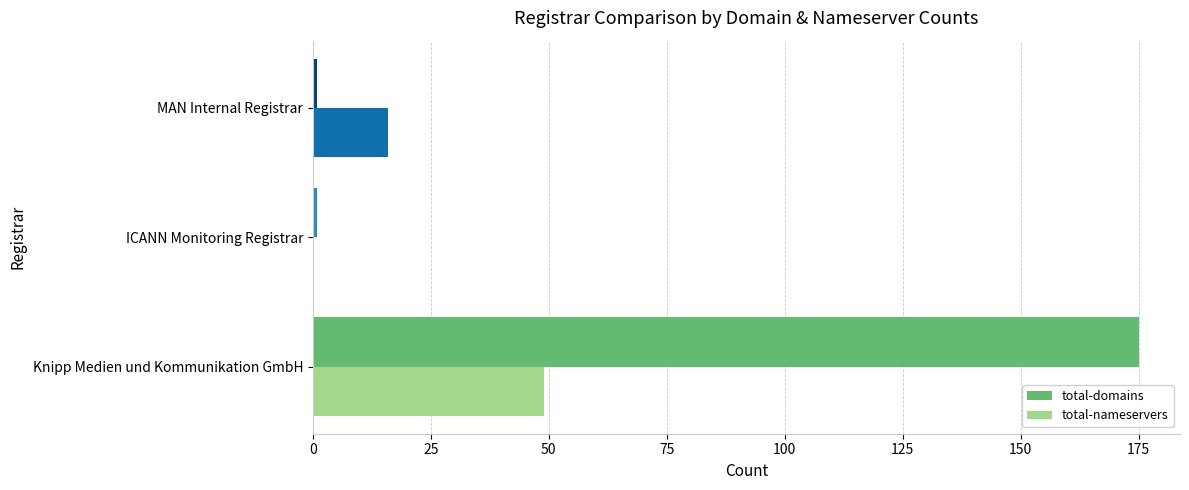

Where is total-nameservers nearest to the value 24?

MAN Internal Registrar